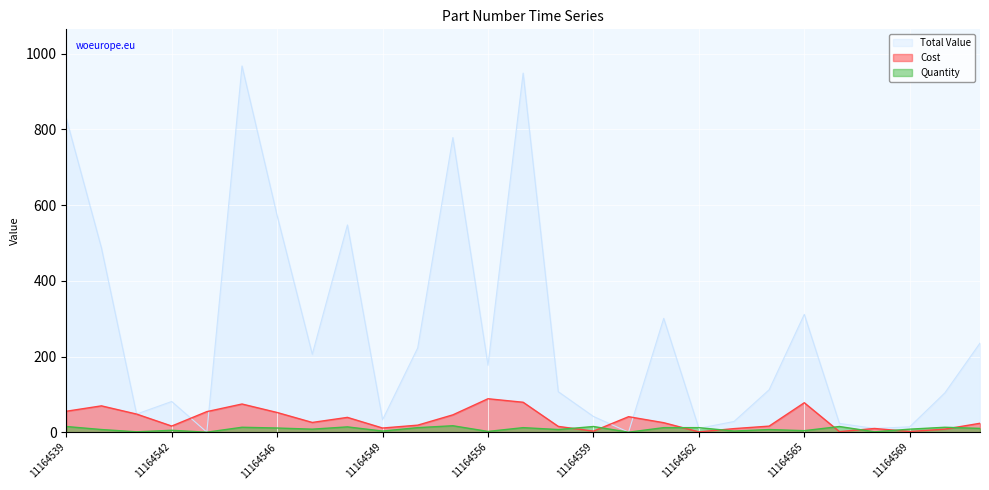

Reading left to right, transcribe all the data shown in this chart.

Total Value: 11164539=829.5	11164540=487.1	11164541=47.9	11164542=81.1	11164544=0.0	11164545=967.9	11164546=572.3	11164547=205.9	11164548=547.7	11164549=32.9	11164550=222.7	11164551=778.6	11164556=176.8	11164557=949.0	11164558=107.0	11164559=41.5	11164560=0.0	11164561=300.8	11164562=10.1	11164563=28.3	11164564=112.1	11164565=311.3	11164567=23.1	11164568=9.8	11164569=14.2	11164570=103.9	11164571=235.4
Cost: 11164539=55.3	11164540=69.6	11164541=47.9	11164542=16.2	11164544=54.4	11164545=74.5	11164546=52.0	11164547=25.7	11164548=39.1	11164549=11.0	11164550=18.6	11164551=45.8	11164556=88.4	11164557=79.1	11164558=15.3	11164559=2.8	11164560=41.0	11164561=25.1	11164562=0.8	11164563=9.4	11164564=16.0	11164565=77.8	11164567=1.5	11164568=9.8	11164569=1.8	11164570=8.0	11164571=23.5
Quantity: 11164539=15.0	11164540=7.0	11164541=1.0	11164542=5.0	11164544=0.0	11164545=13.0	11164546=11.0	11164547=8.0	11164548=14.0	11164549=3.0	11164550=12.0	11164551=17.0	11164556=2.0	11164557=12.0	11164558=7.0	11164559=15.0	11164560=0.0	11164561=12.0	11164562=12.0	11164563=3.0	11164564=7.0	11164565=4.0	11164567=15.0	11164568=1.0	11164569=8.0	11164570=13.0	11164571=10.0